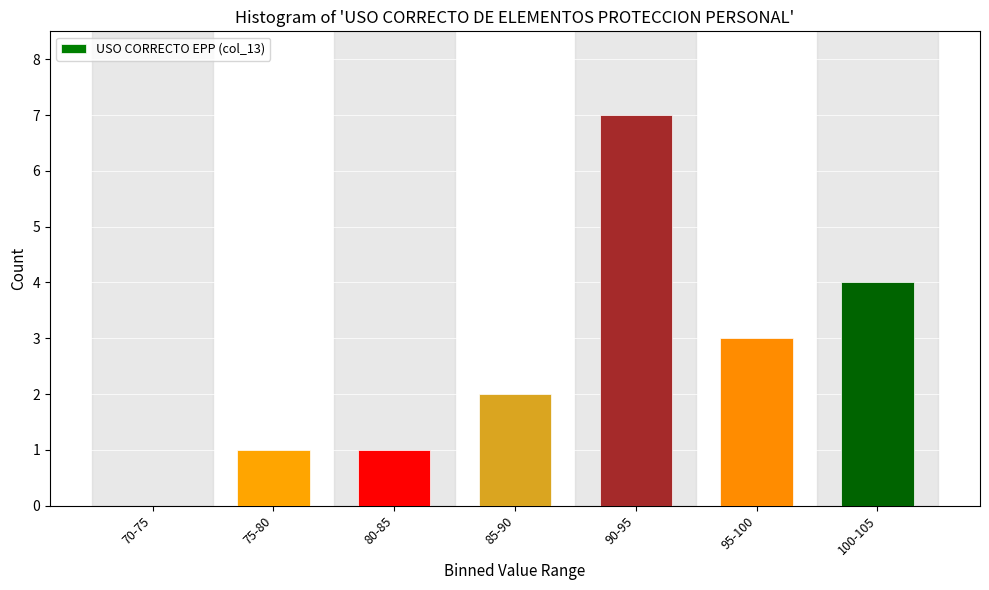

Reading left to right, transcribe all the data shown in this chart.

70-75=0	75-80=1	80-85=1	85-90=2	90-95=7	95-100=3	100-105=4